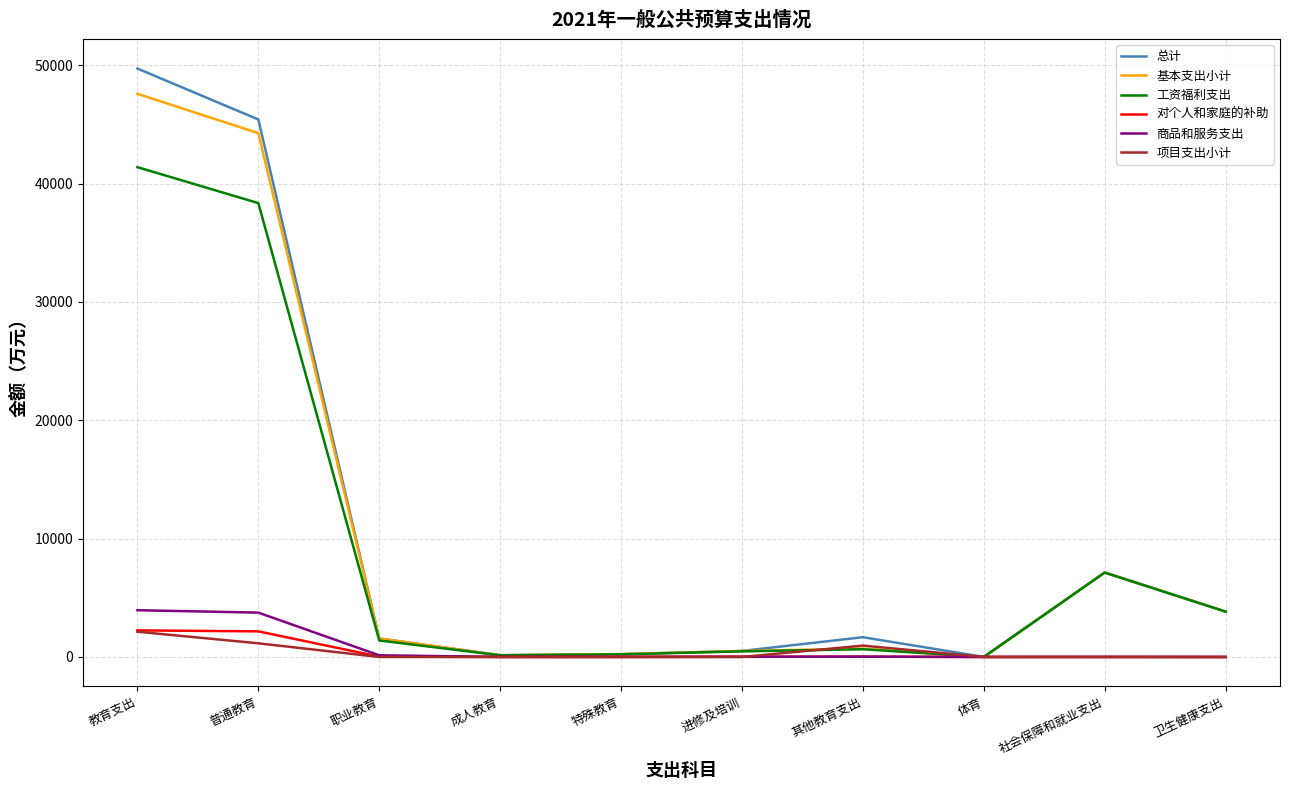

Which series has the largest range (max minus min)?

总计